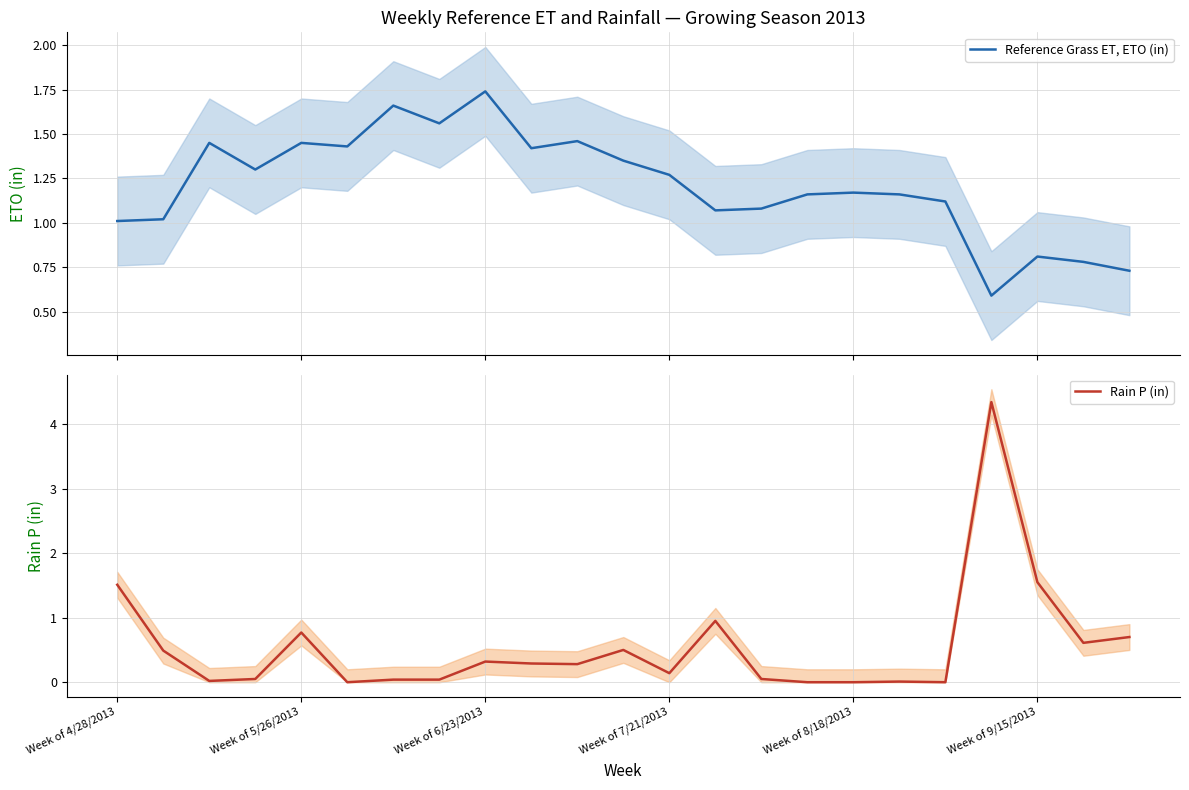

What is the highest value of the Rain P (in) series?

4.3